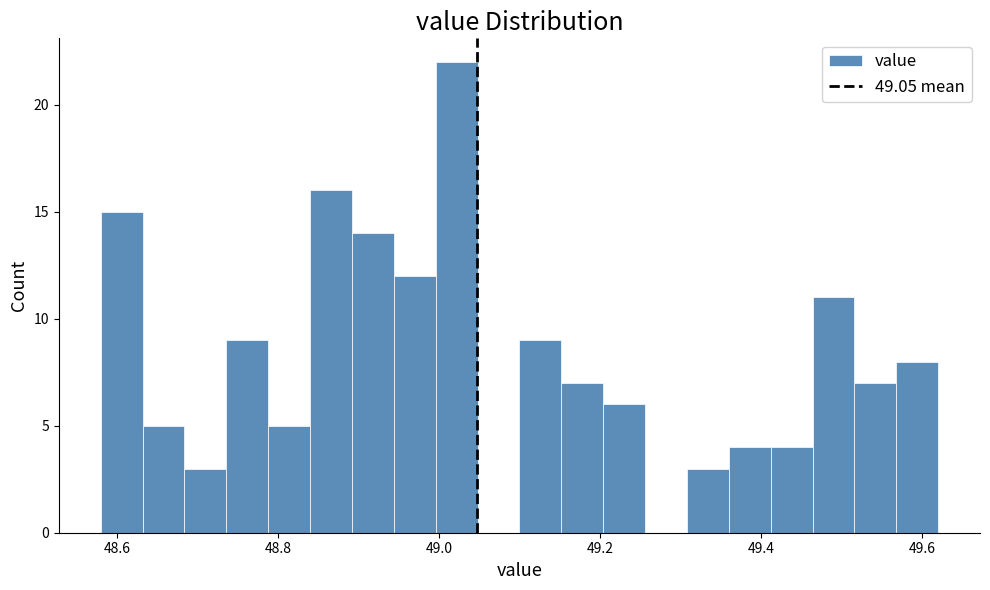

Around what value on the x-axis is the tallest bar? Give the approximate position of its centre, as read against the axis.

49.02